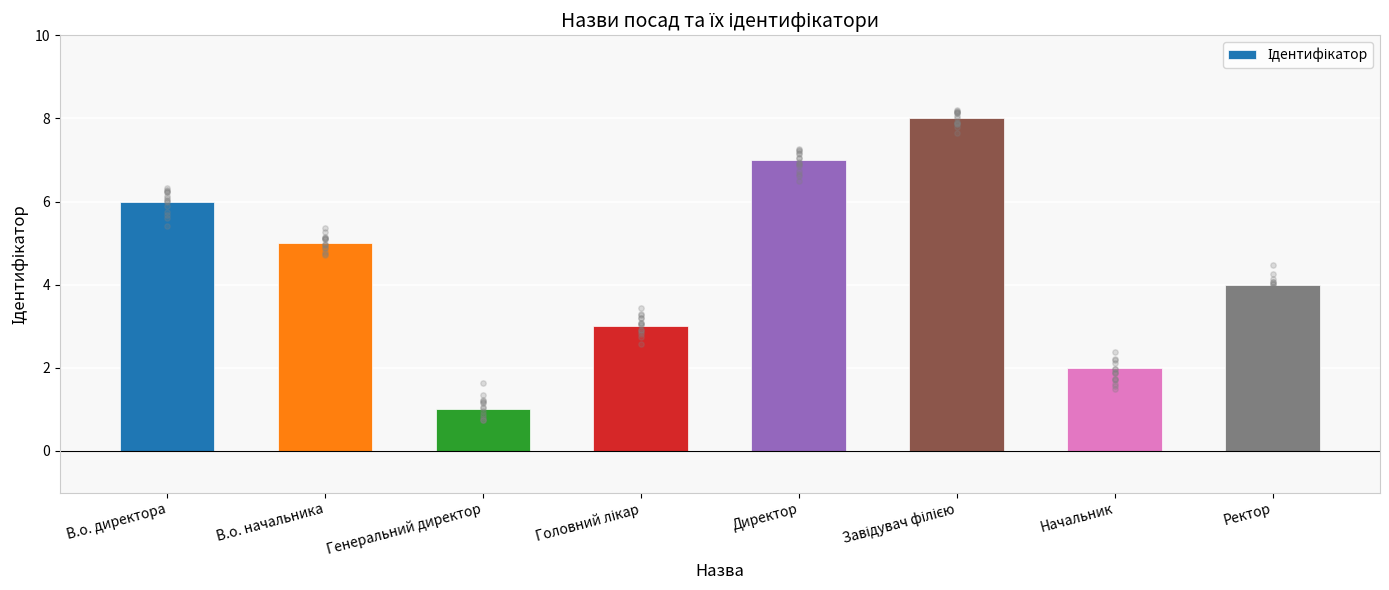

Approximately how many times larger is the value at Завідувач філією compared to Генеральний директор?

8.0